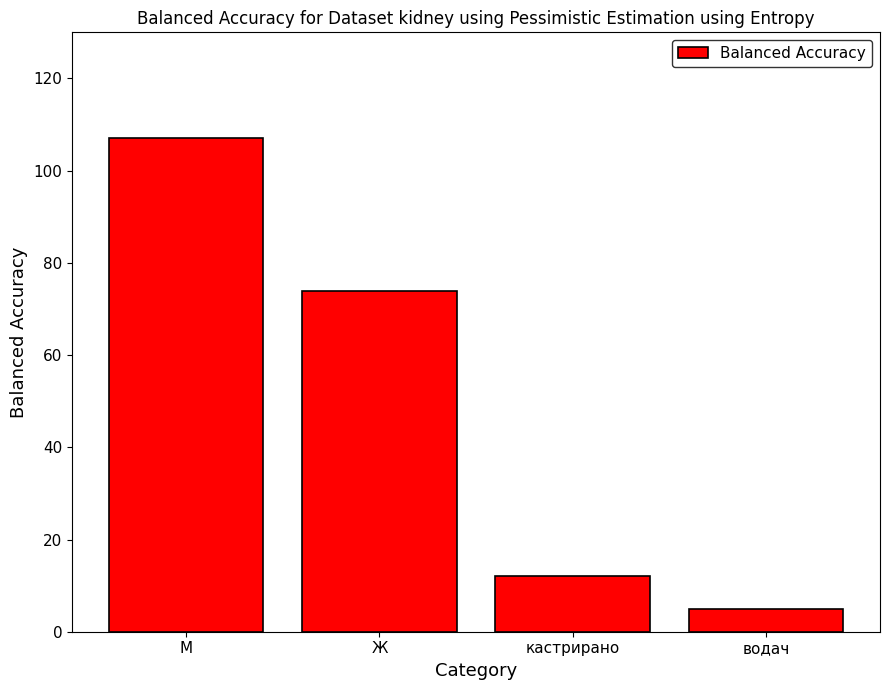

What is the average value?

50